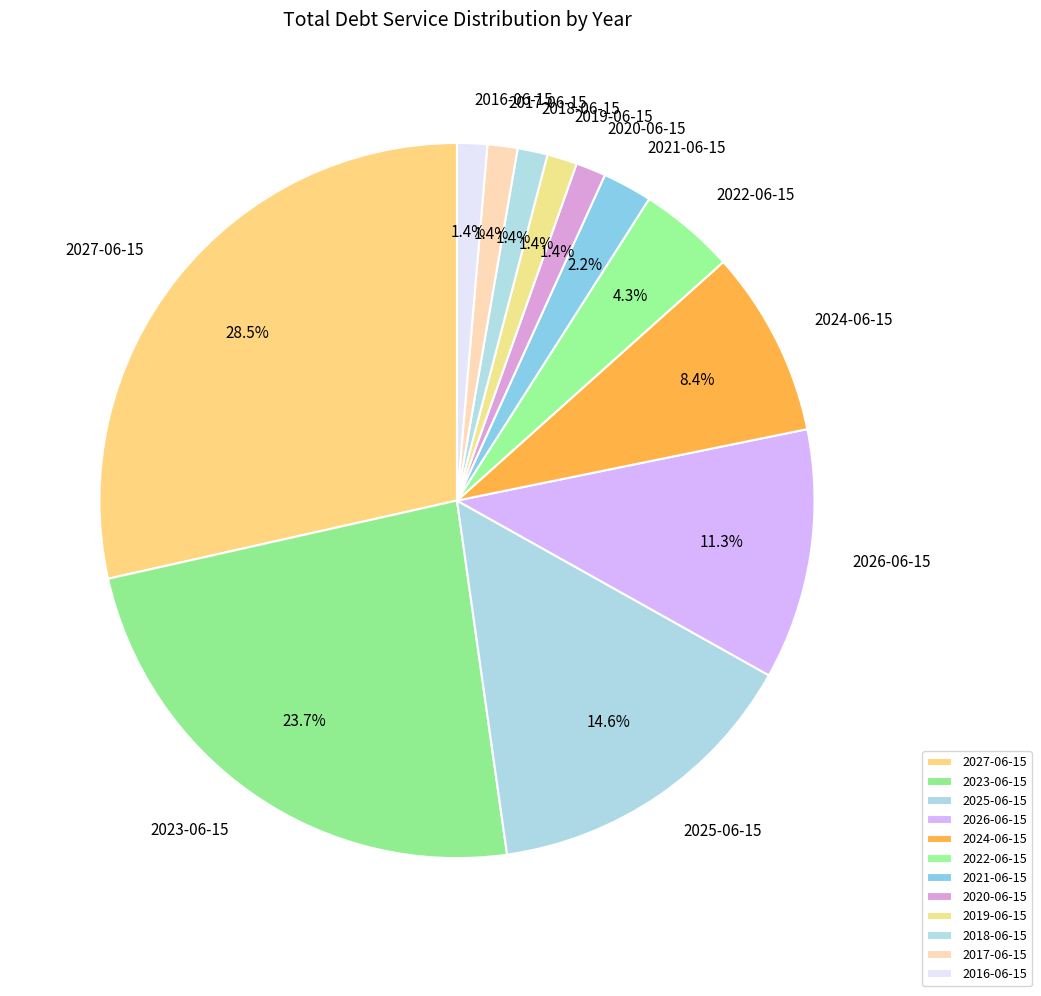

What is the total percentage of 2024-06-15 and 2027-06-15?

36.9%